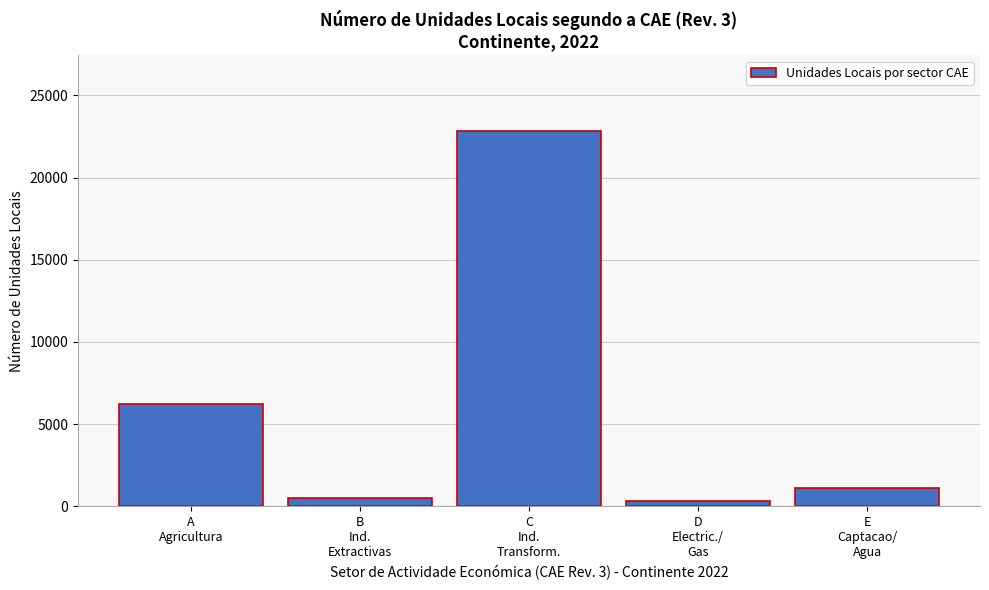

Reading right to left, what are all the values shown in this chart?

1106	326	22856	515	6242